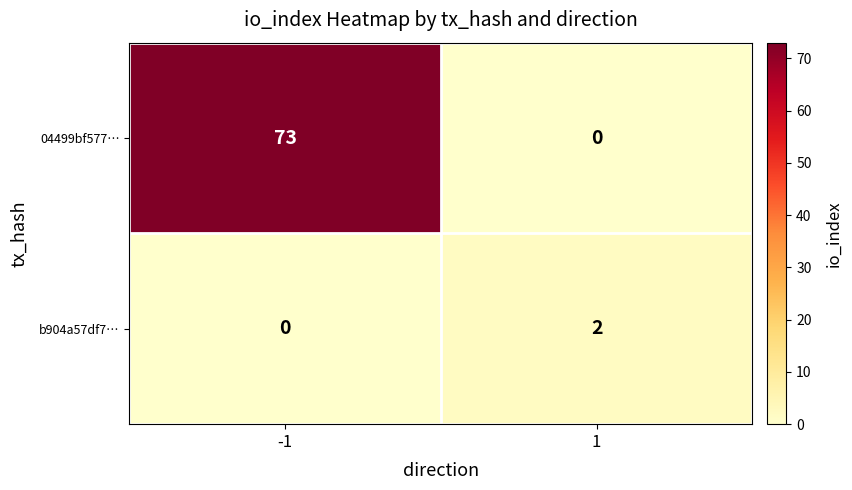

Reading left to right, extract all data points from this chart.

04499bf577…: -1=73	1=0
b904a57df7…: -1=0	1=2